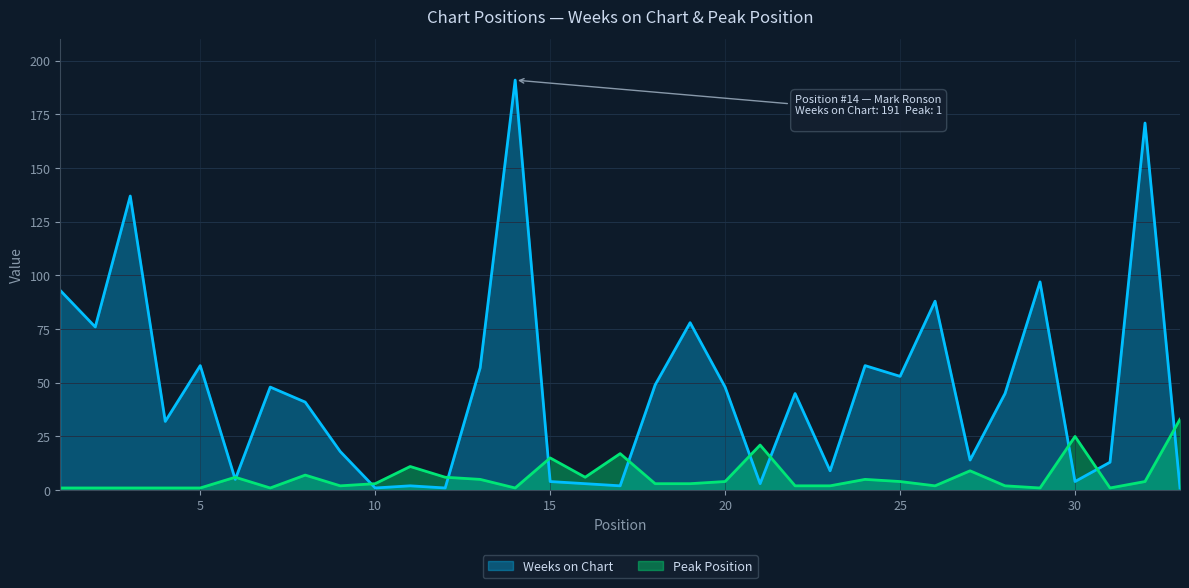

True or false: Weeks on Chart has a value of 45 at 22.

True